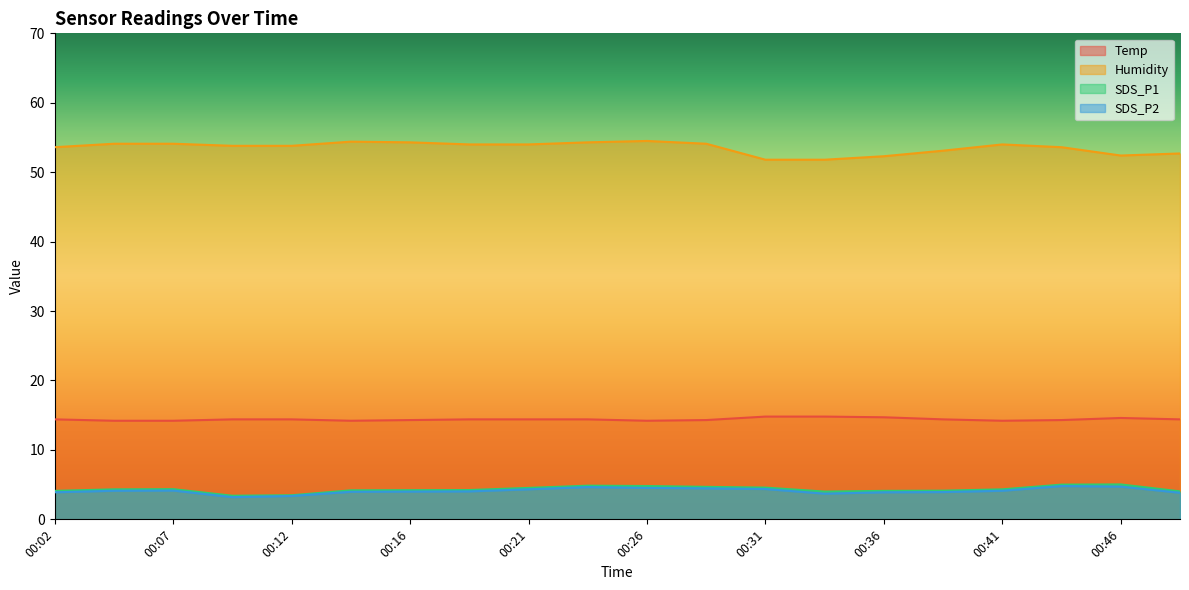

Is the value of SDS_P1 at 00:12 greater than the value of Temp at 00:09?

No